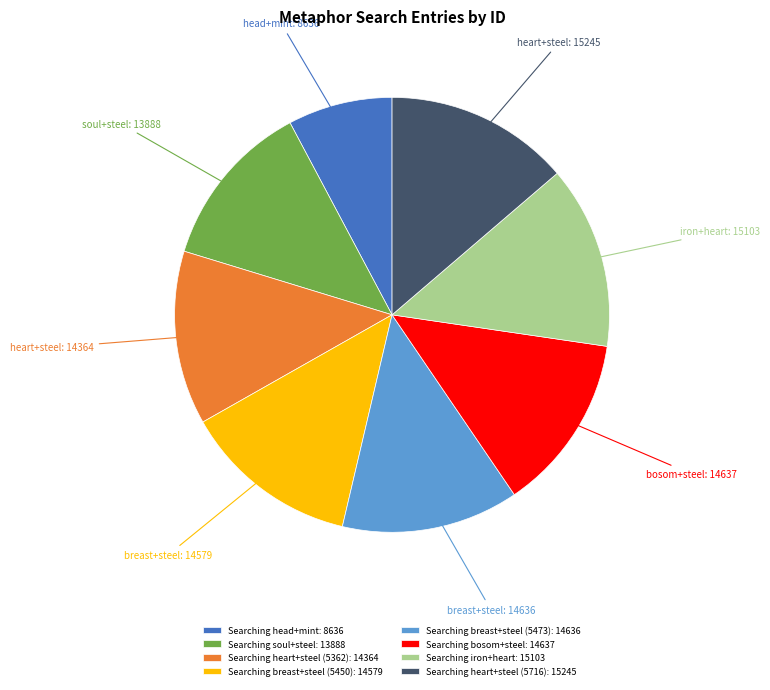

How many segments does this pie chart have?

8